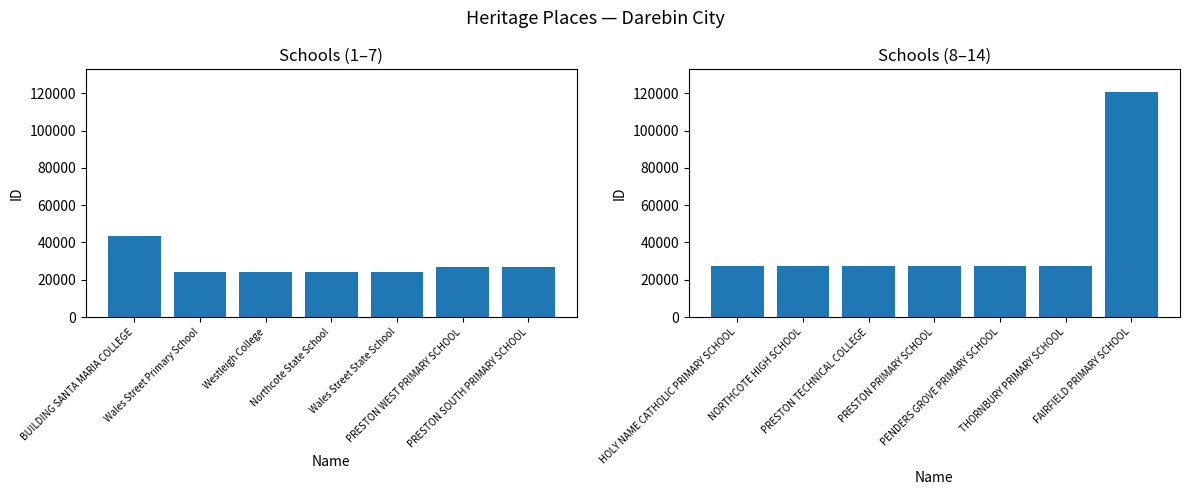

Rank the series by their maximum value, from highest to lowest.

ID (second half), ID (first half)